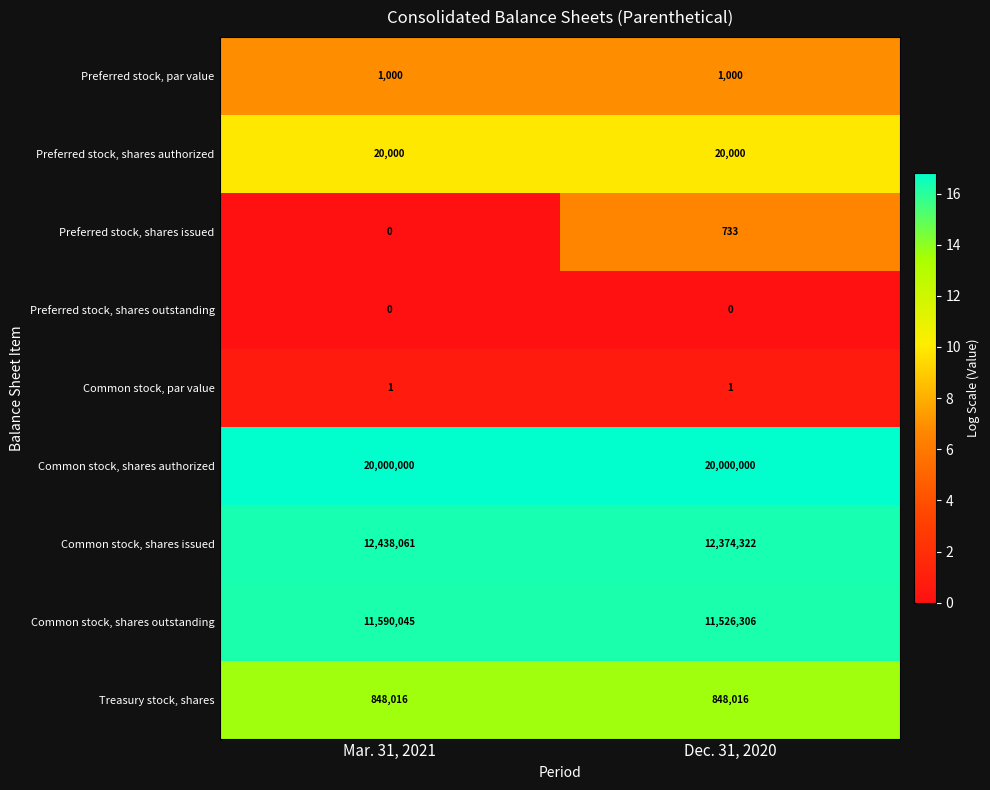

What is the sum of all Common stock, shares outstanding values?

23116351